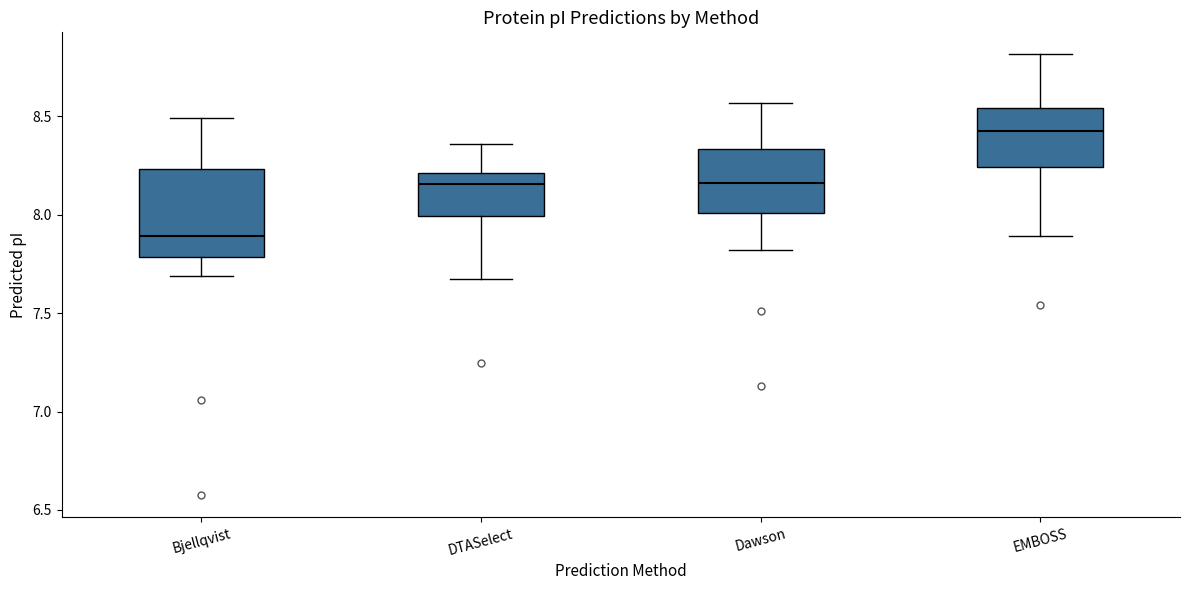

Where does the upper whisker of the box for DTASelect end on the y-axis? The values are not printed on the chart, so give them approximately, as read against the axis.

8.35